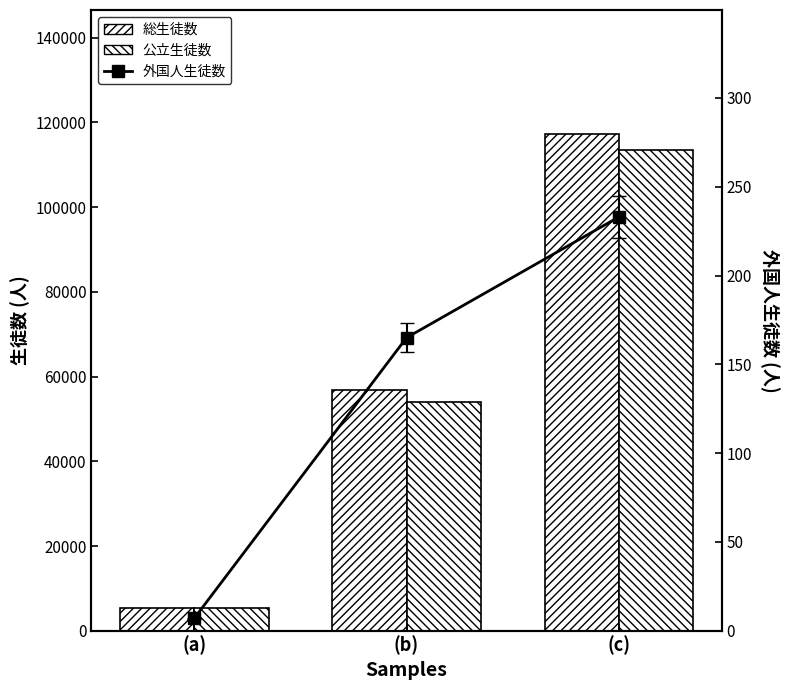

Which series has the largest range (max minus min)?

総生徒数